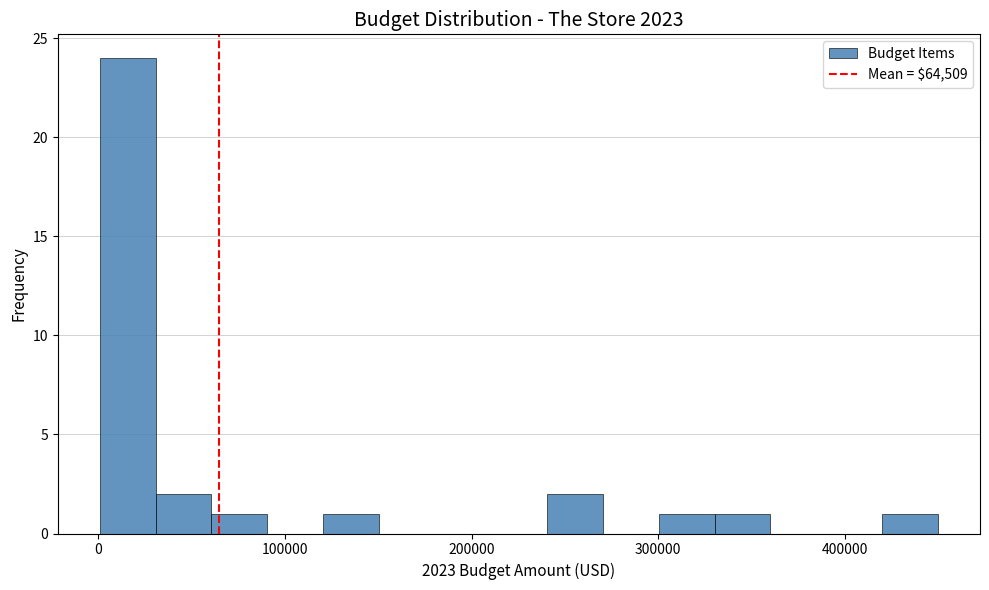

Around what value on the x-axis is the tallest bar? Give the approximate position of its centre, as read against the axis.

20000